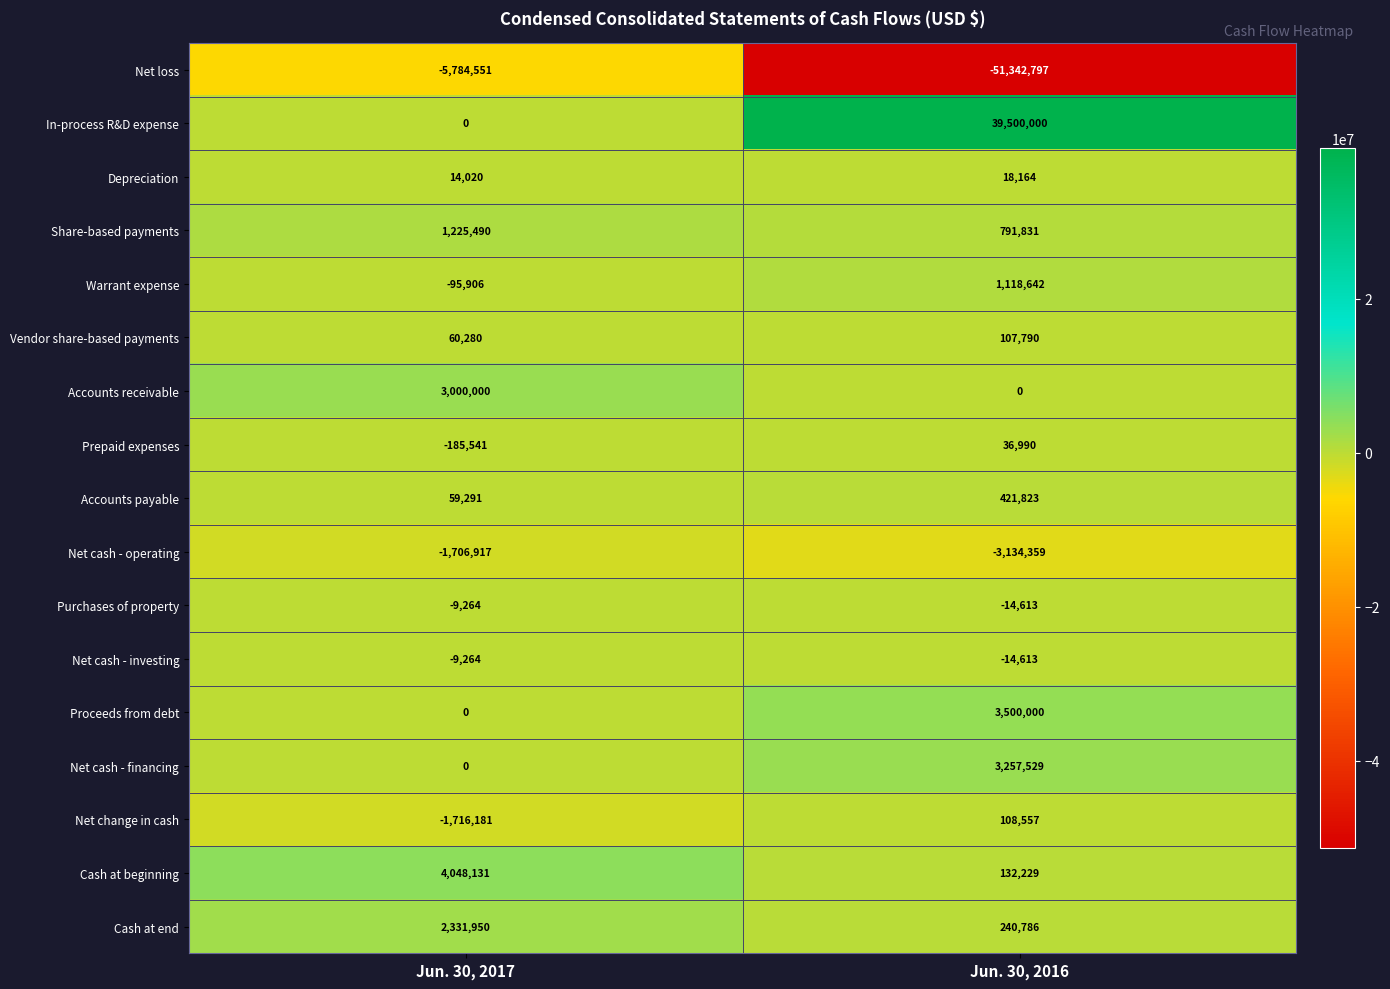

Rank the categories by Net cash - operating value from lowest to highest.

Jun. 30, 2016, Jun. 30, 2017